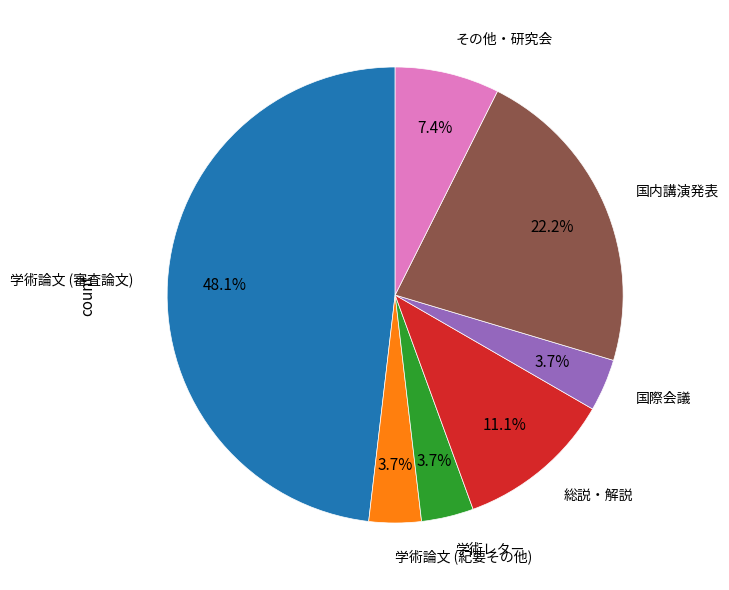

Is there a majority slice in this chart?

No